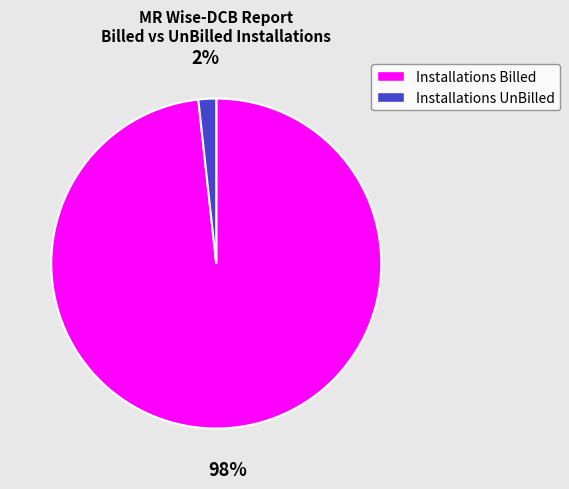

What is the largest slice in the pie chart?

Installations Billed